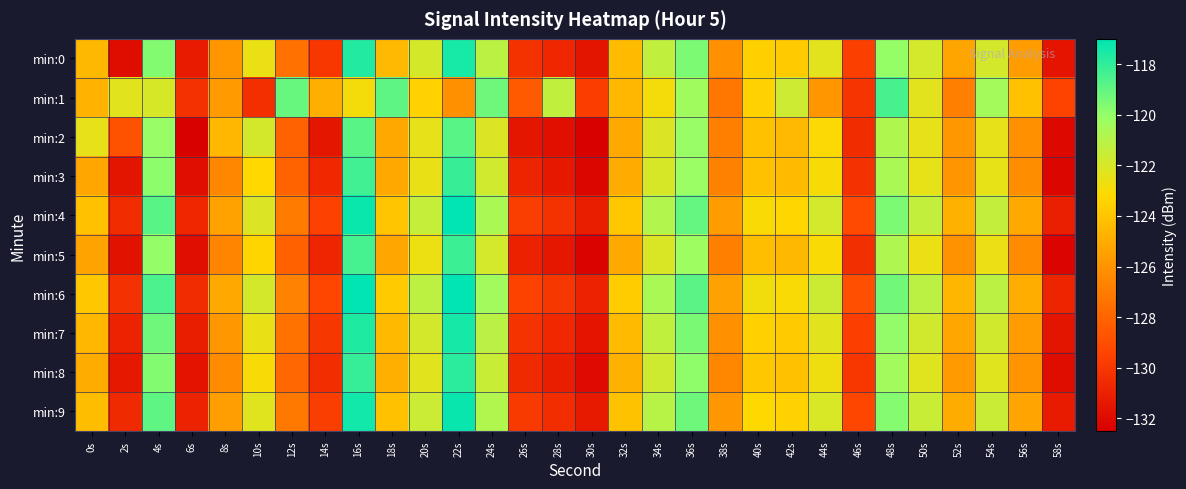

Count the number of categories in the chart.

30